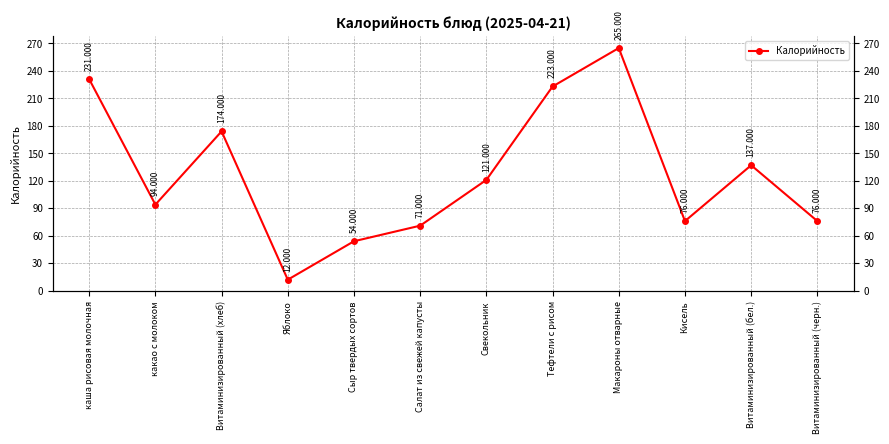

What is the difference between the maximum and minimum values?

253